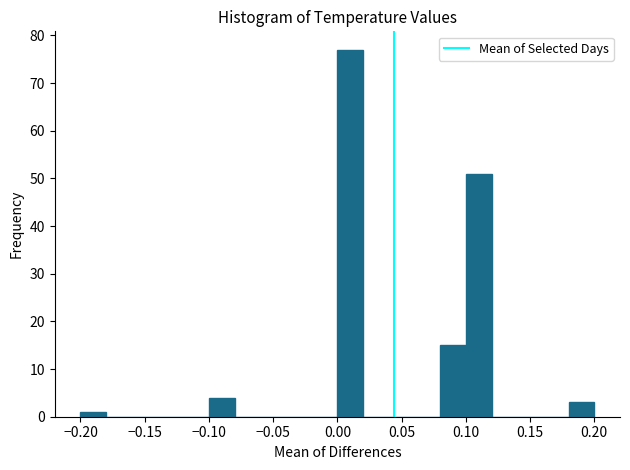

Reading left to right, list every bar in this chart as the range it spans on the x-axis followed by its height. The values are not printed on the chart, so give them approximately, as read against the axis.

-0.20 to -0.18: 1
-0.18 to -0.16: 0
-0.16 to -0.14: 0
-0.14 to -0.12: 0
-0.12 to -0.10: 0
-0.10 to -0.08: 4
-0.08 to -0.06: 0
-0.06 to -0.04: 0
-0.04 to -0.02: 0
-0.02 to 0.00: 0
0.00 to 0.02: 77
0.02 to 0.04: 0
0.04 to 0.06: 0
0.06 to 0.08: 0
0.08 to 0.10: 15
0.10 to 0.12: 51
0.12 to 0.14: 0
0.14 to 0.16: 0
0.16 to 0.18: 0
0.18 to 0.20: 3